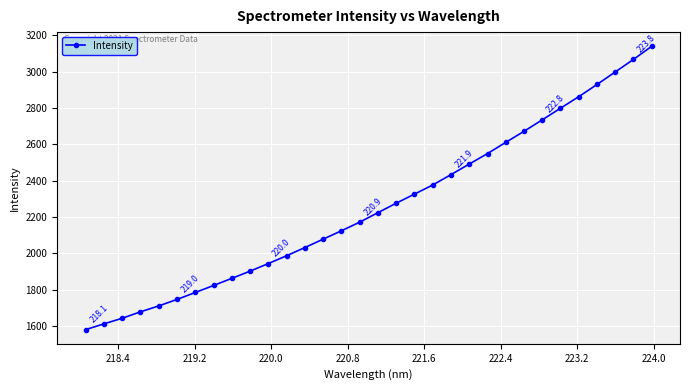

What is the greatest value displayed?

3140.0